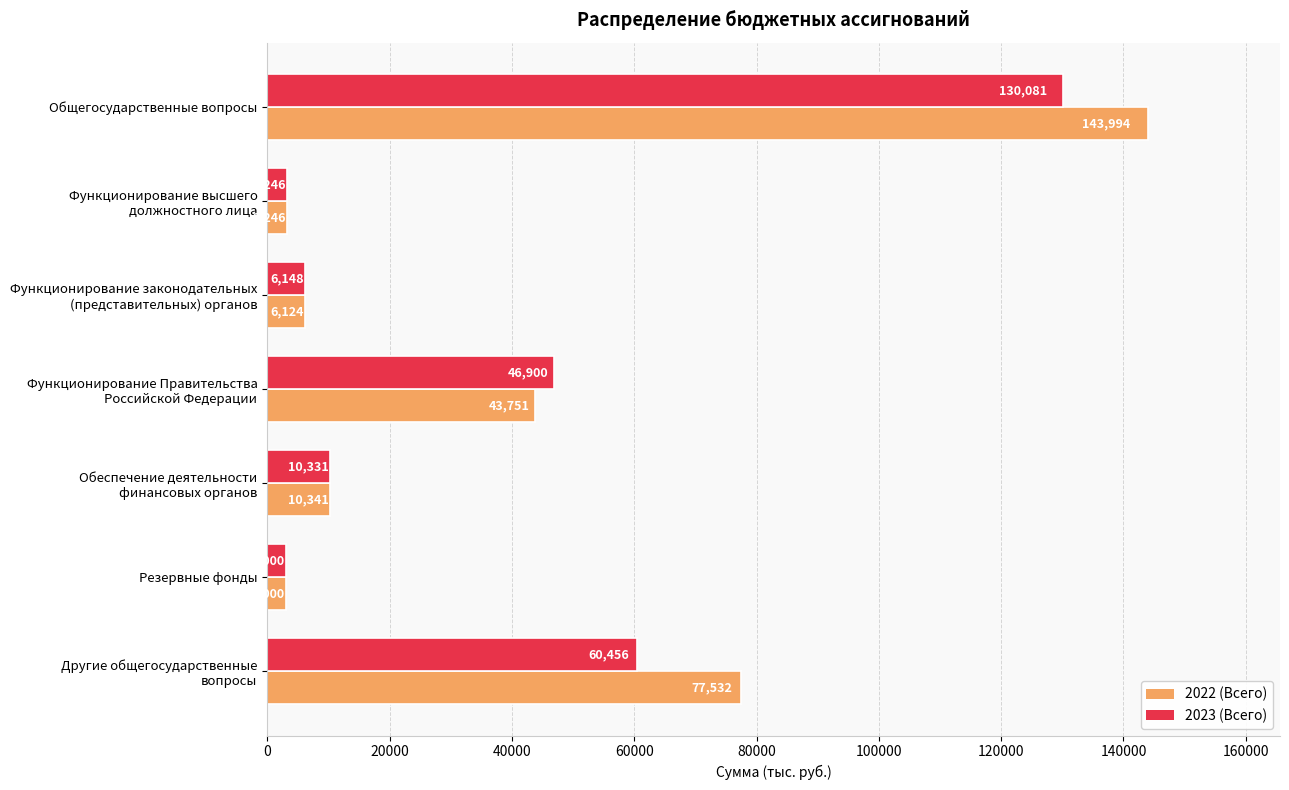

Which series has the largest range (max minus min)?

2022 (Всего)